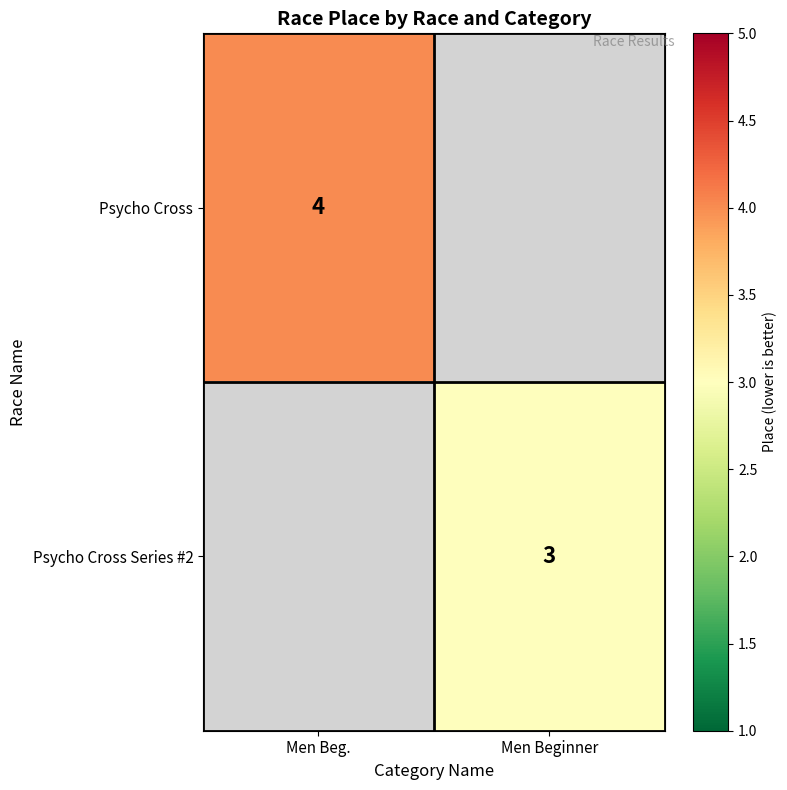

True or false: Psycho Cross has a value of 4 at Men Beg..

True